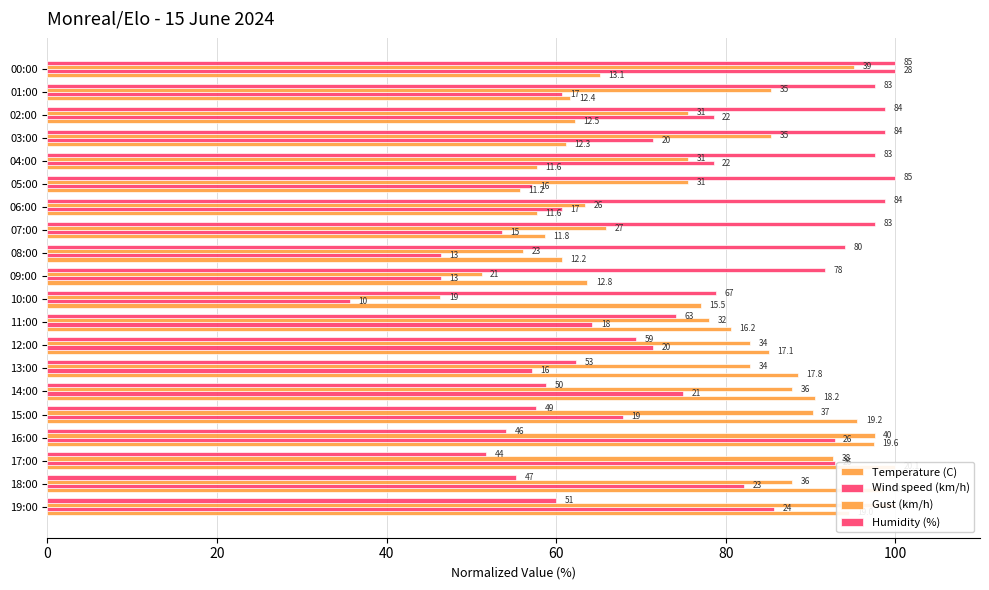

The value of Humidity (%) at 02:00 is 98.8. True or false?

True